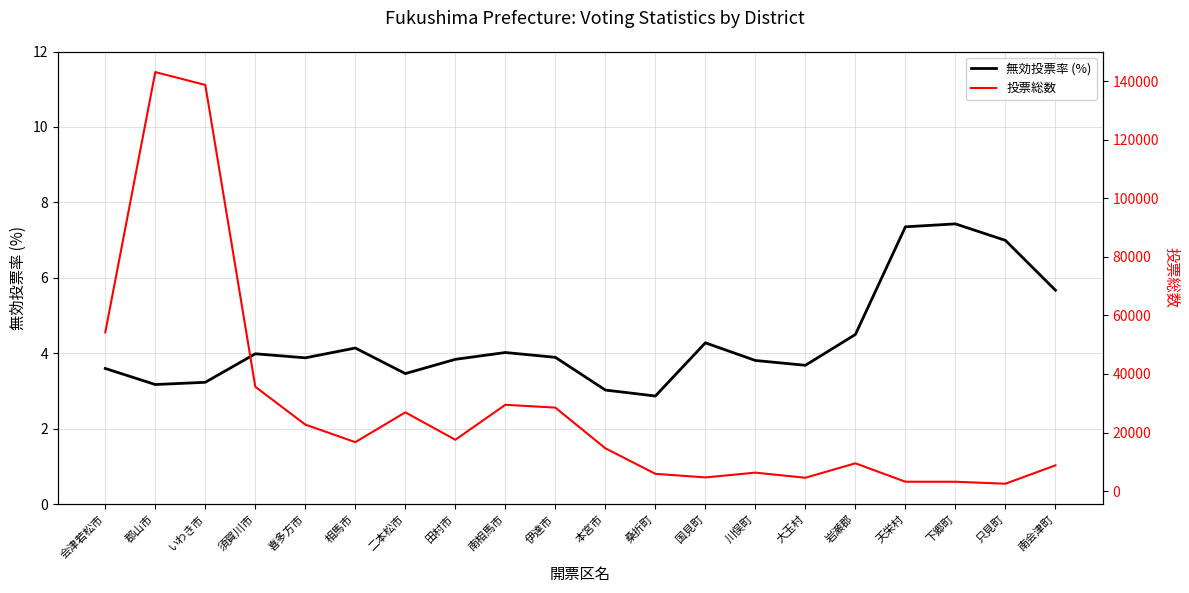

Where does the 無効投票率 (%) series first go above 3?

会津若松市